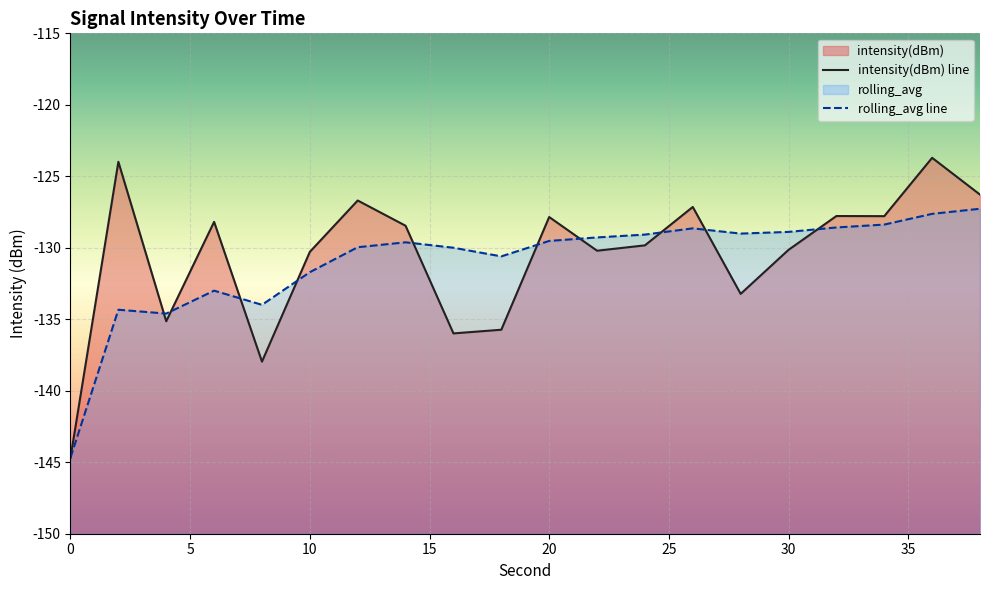

List the series in order of their overall mean, lowest first.

rolling_avg, intensity(dBm)